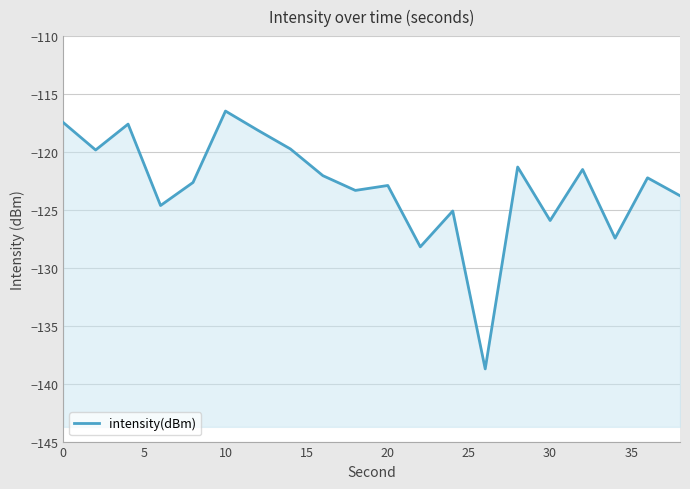

What is the greatest value displayed?

-116.5